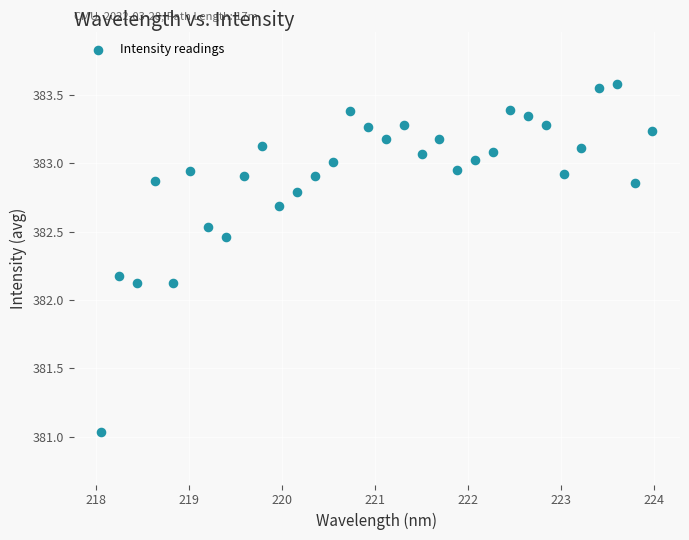

What is the range of Y values (max minus min)?

2.5